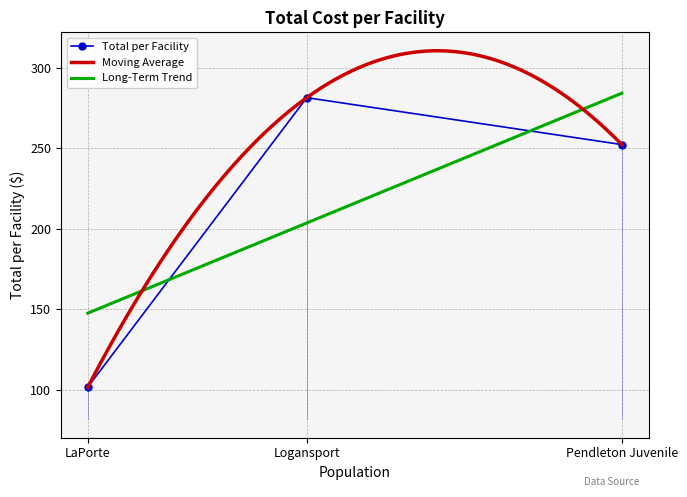

What is the minimum value shown in the chart?

101.8